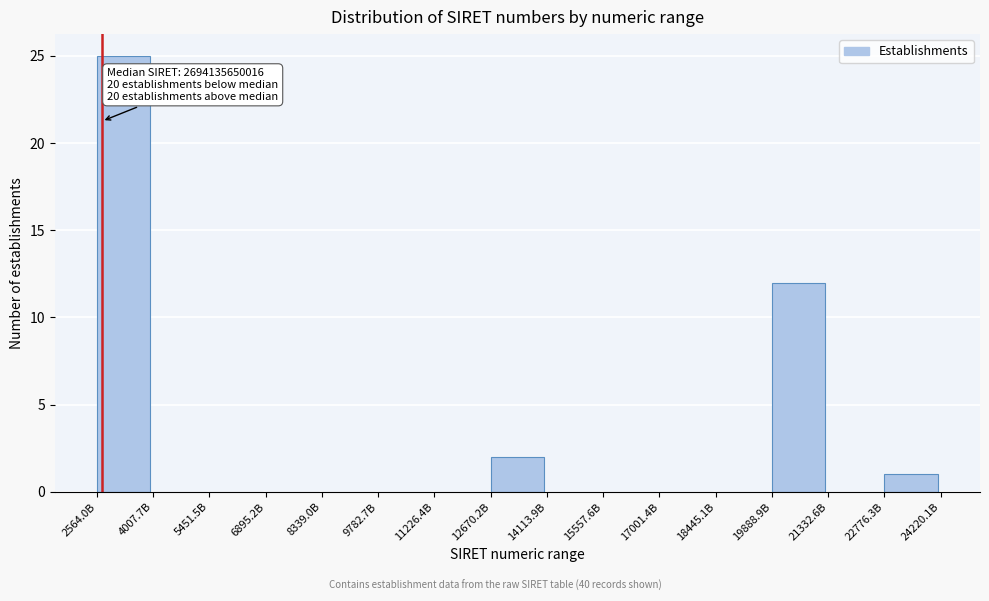

Reading right to left, transcribe all the data shown in this chart.

22776.3B=1	21332.6B=0	19888.9B=12	18445.1B=0	17001.4B=0	15557.6B=0	14113.9B=0	12670.2B=2	11226.4B=0	9782.7B=0	8339.0B=0	6895.2B=0	5451.5B=0	4007.7B=0	2564.0B=25